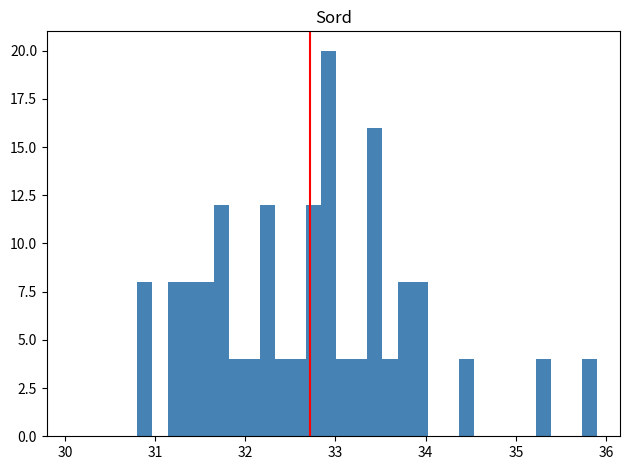

Around what value on the x-axis is the tallest bar? Give the approximate position of its centre, as read against the axis.

32.9